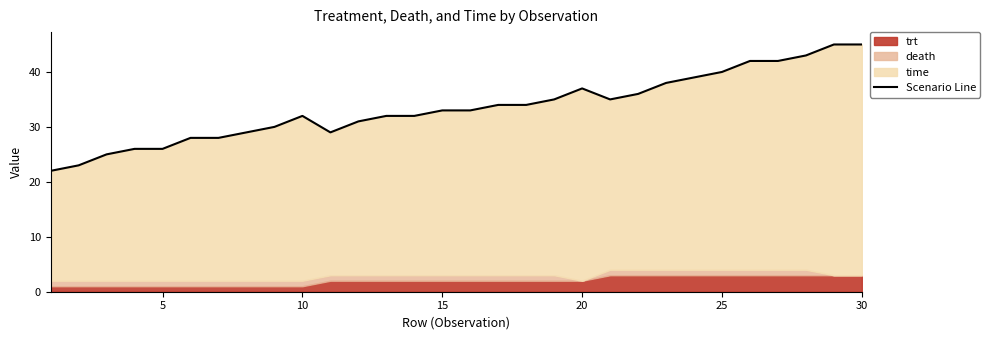

What is the difference between the maximum and minimum values?

23